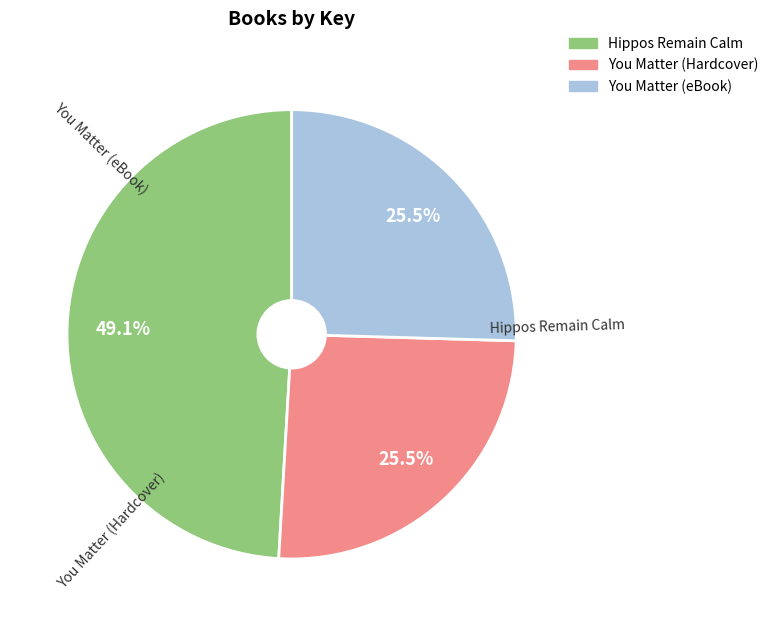

What is the largest slice in the pie chart?

Hippos Remain Calm